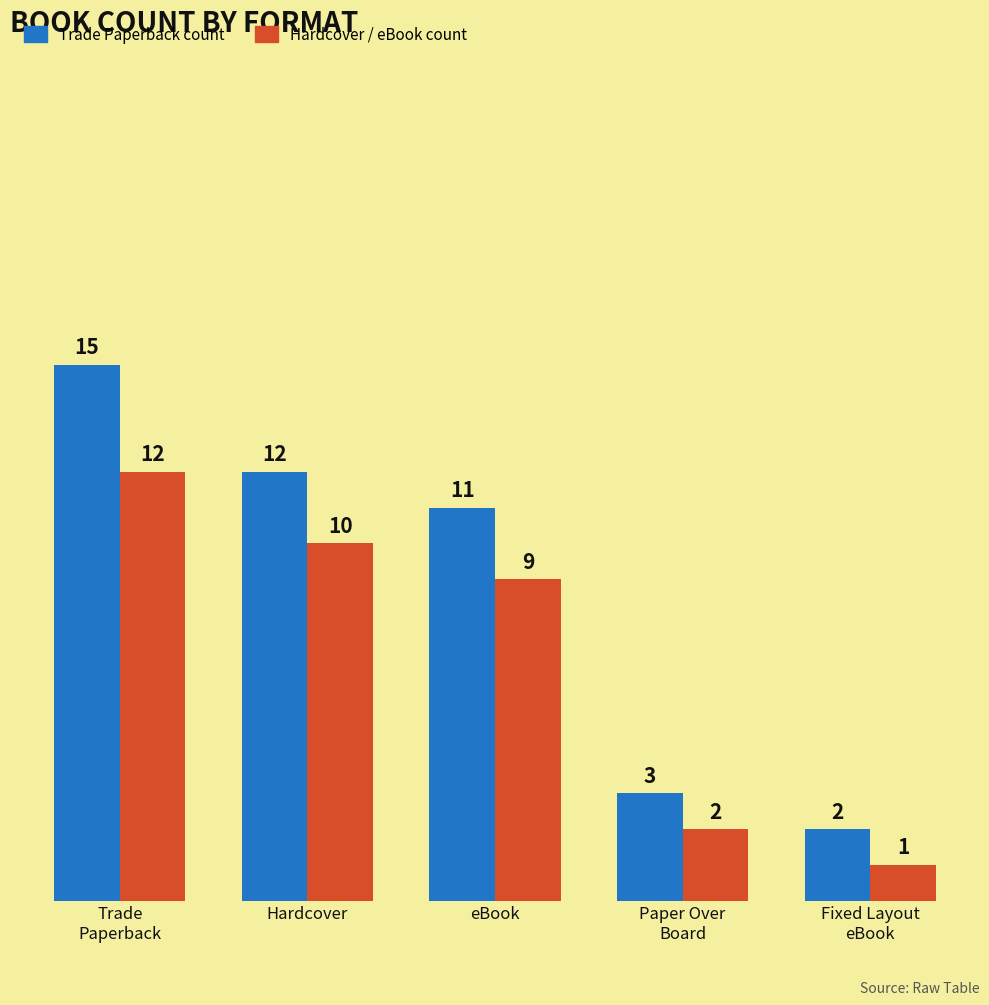

What is the label of the 2nd bar from the left?

Hardcover